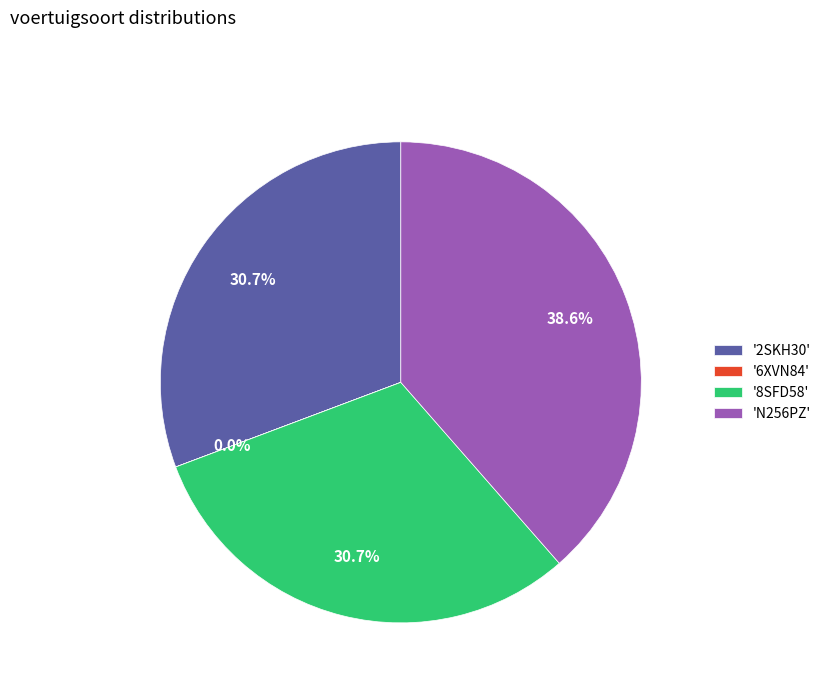

Which slice is the largest?

'N256PZ'